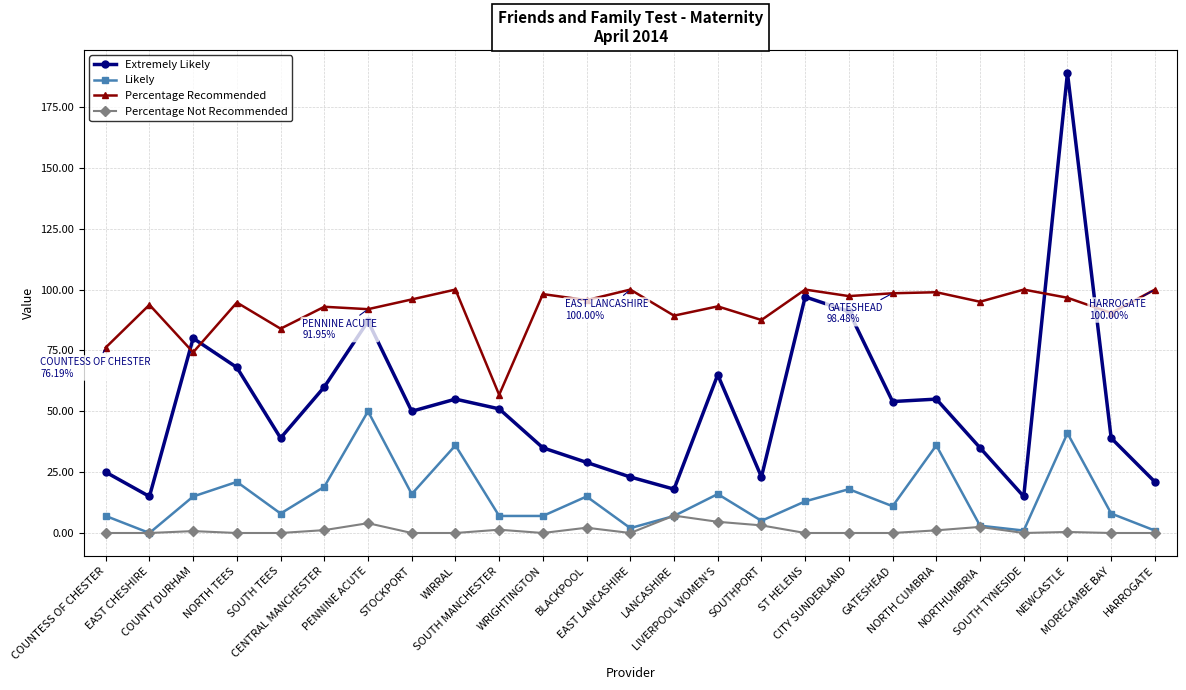

How many series are shown in this chart?

4